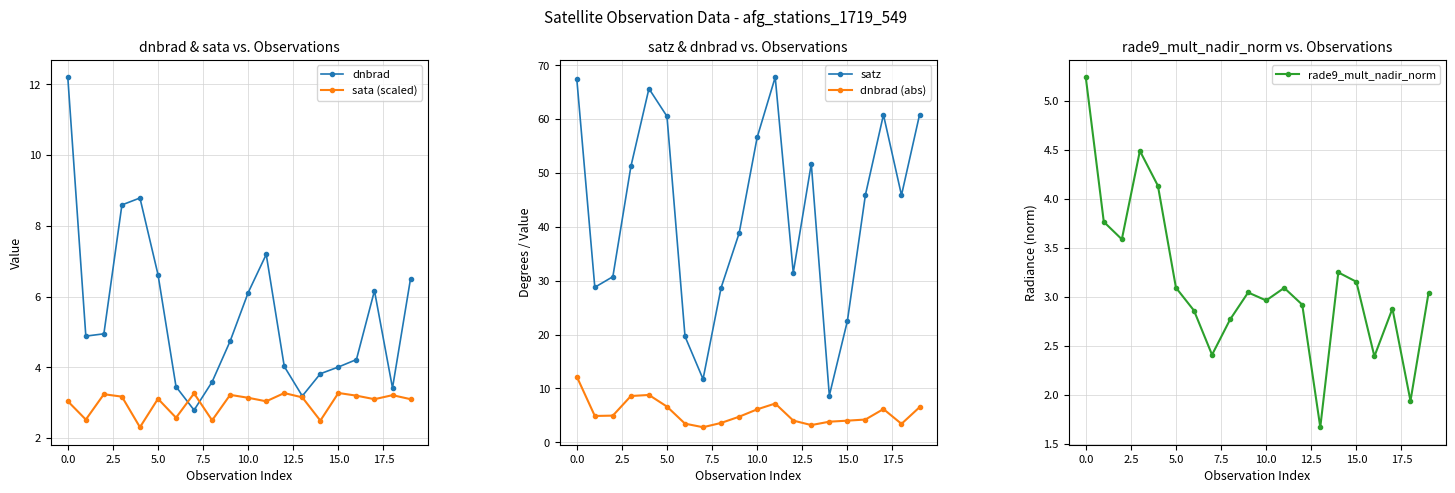

The sata (scaled) series shows 4.8 at 15.0. True or false?

False